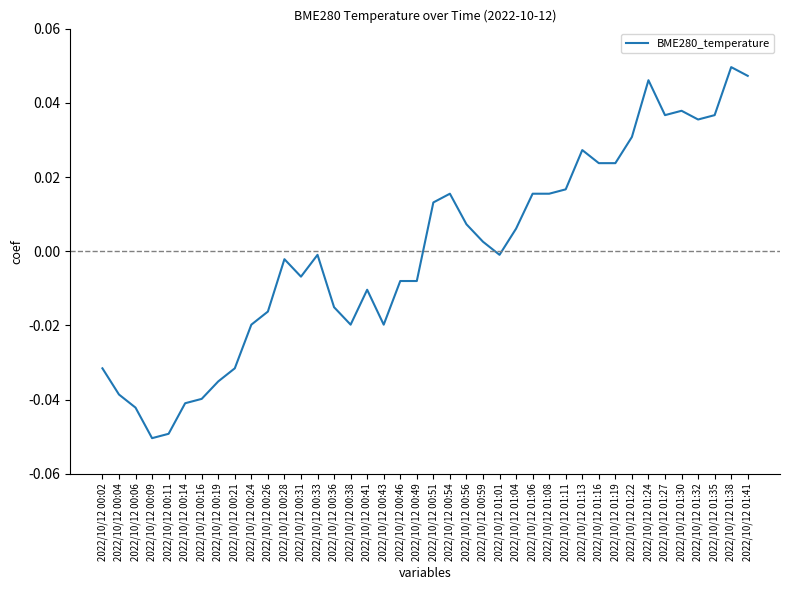

Which has a higher value, 2022/10/12 01:11 or 2022/10/12 00:41?

2022/10/12 01:11